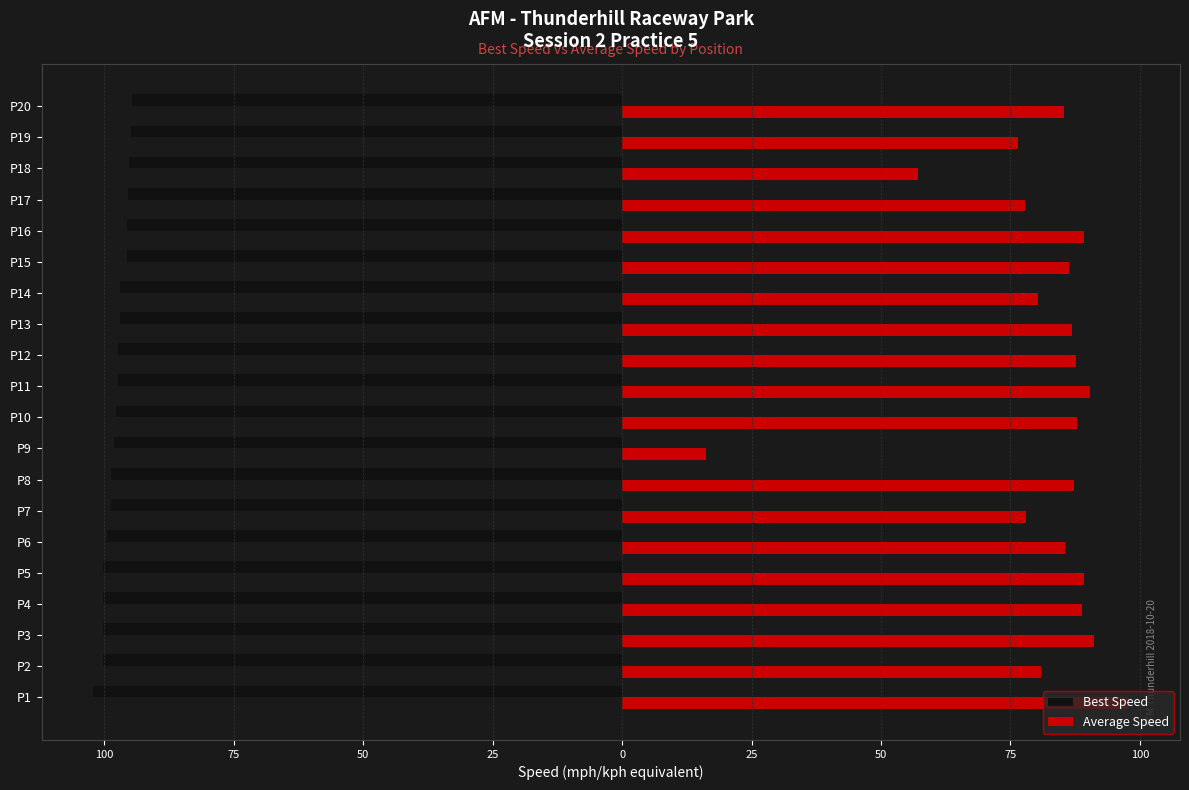

What are all the series names shown in the legend?

Best Speed, Average Speed